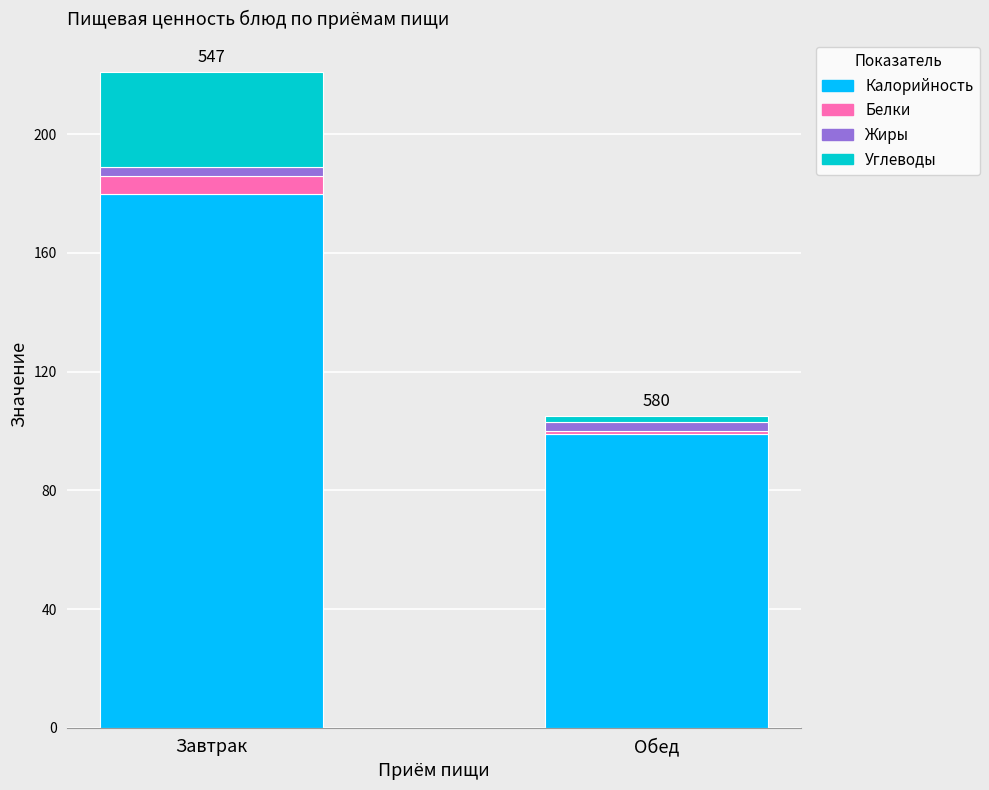

What are all the series names shown in the legend?

Калорийность, Белки, Жиры, Углеводы